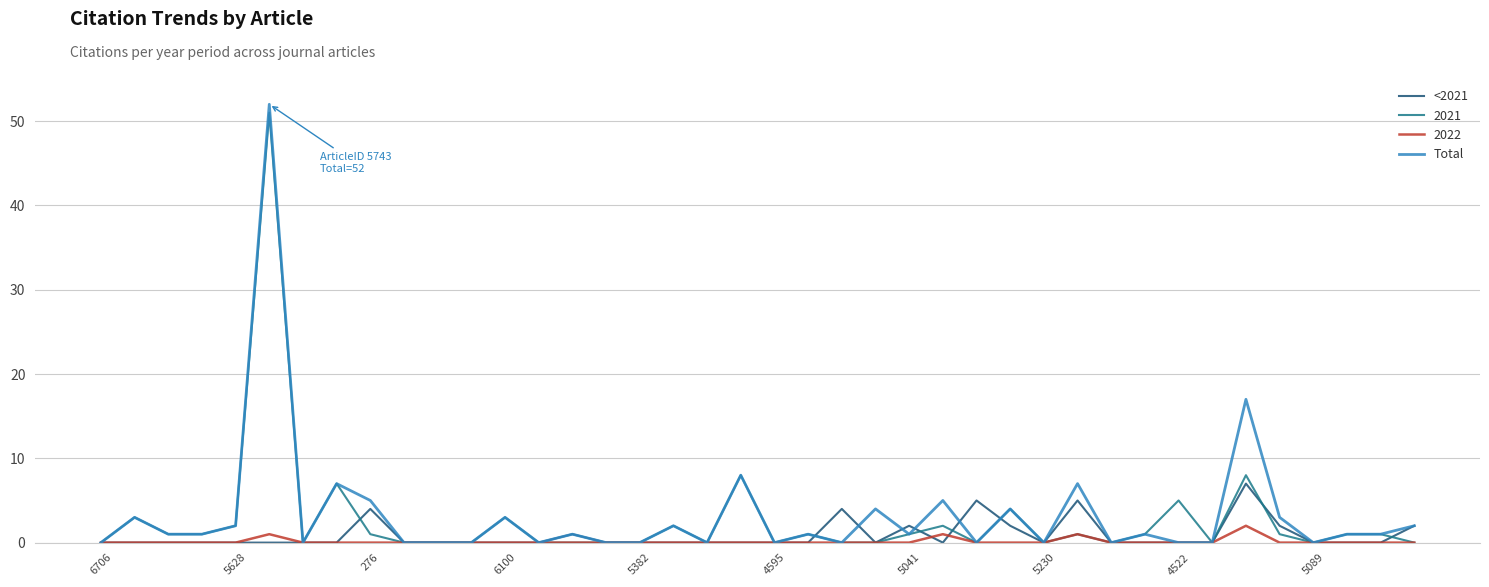

List the series in order of their overall mean, highest first.

Total, 2021, <2021, 2022